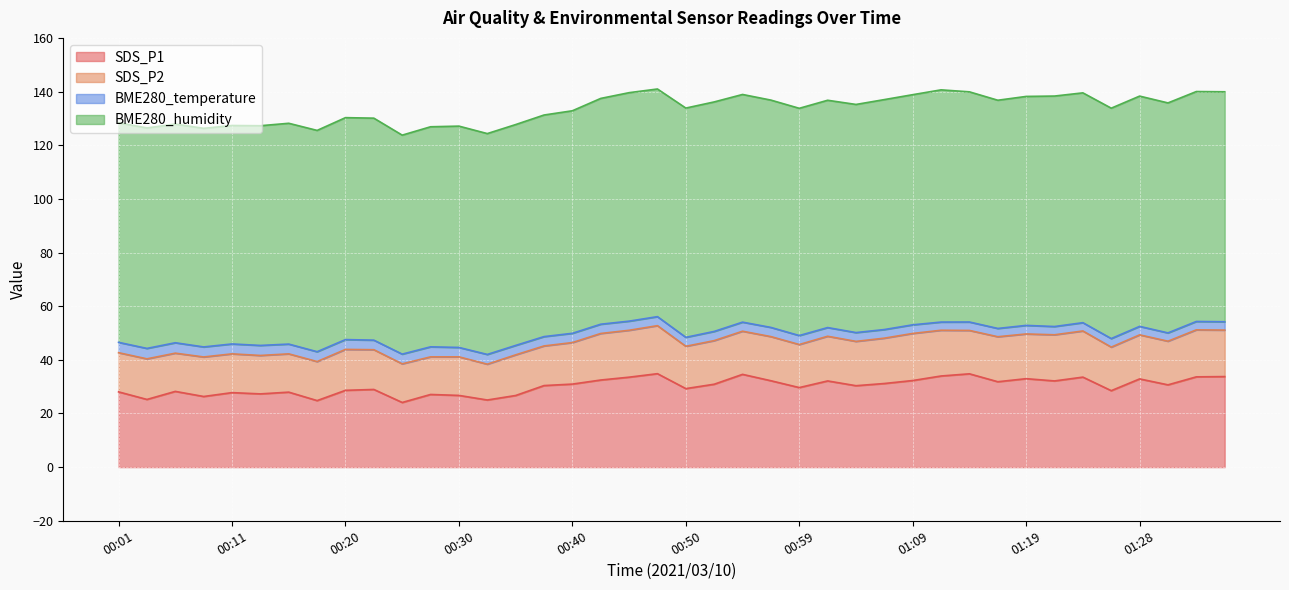

List the series in order of their peak value, highest first.

BME280_humidity, SDS_P1, SDS_P2, BME280_temperature